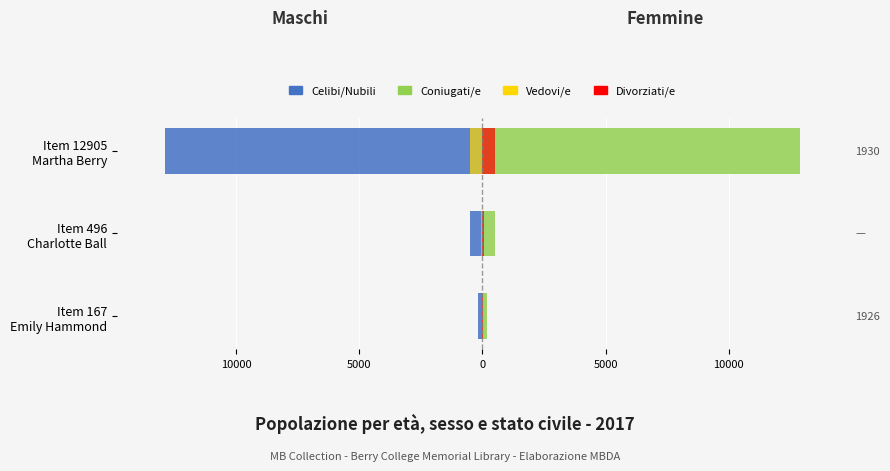

At how many categories does at least one series exceed 7666?

1